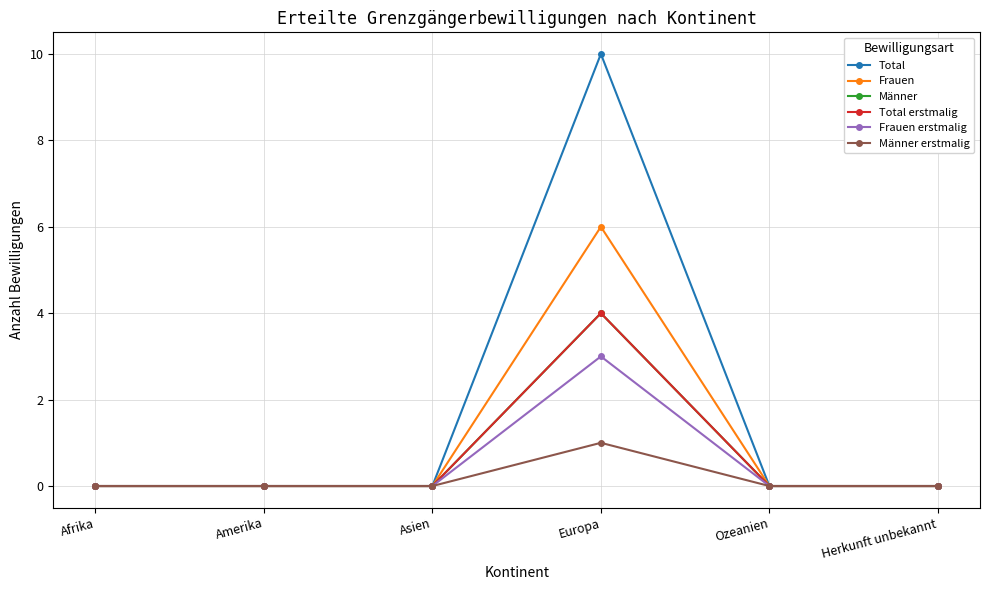

Where is the first local maximum for Total?

Europa